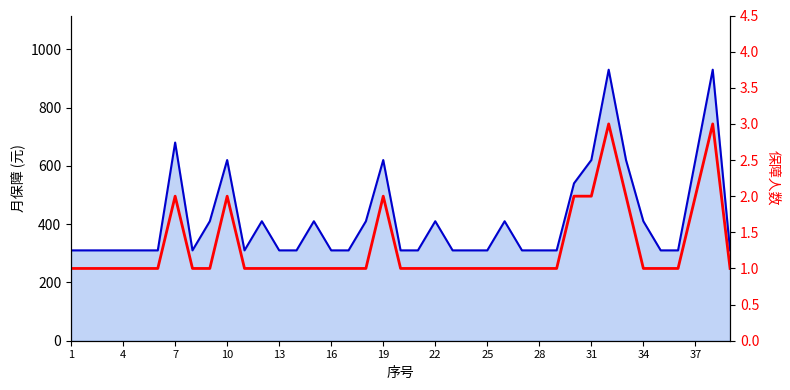

The chart shows a value of 1 at 17. True or false?

True